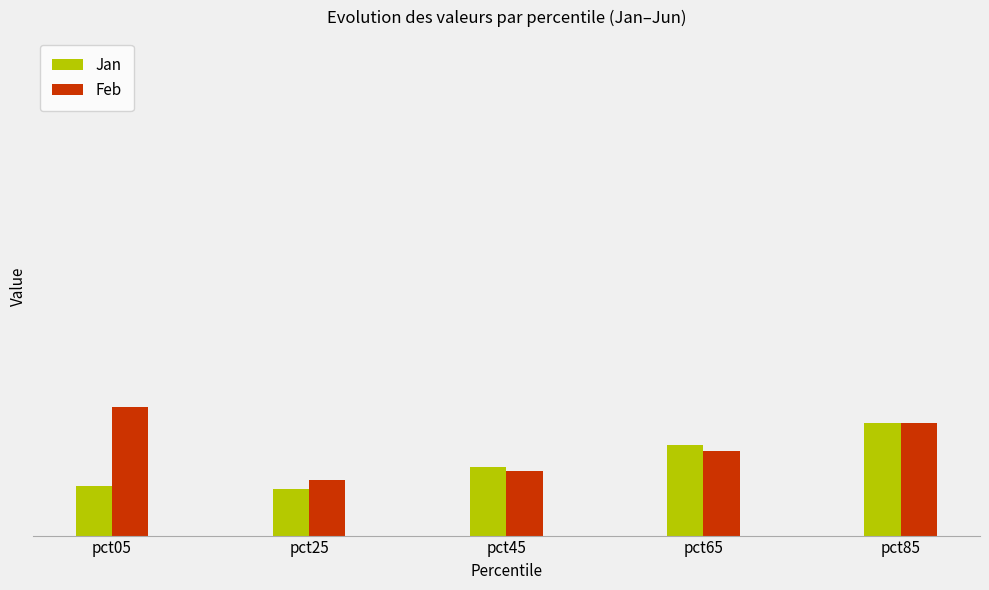

Are the bars grouped side by side (vs. stacked)?

Yes